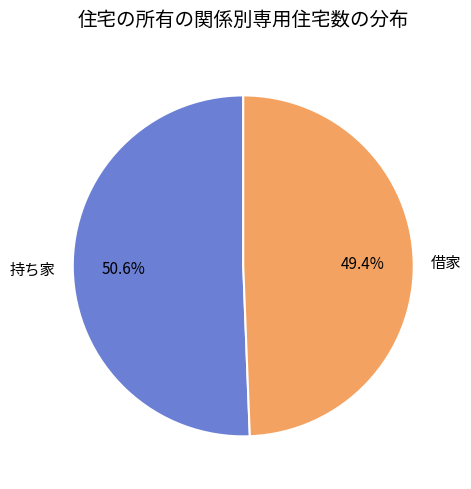

Rank the categories by value from highest to lowest.

持ち家, 借家